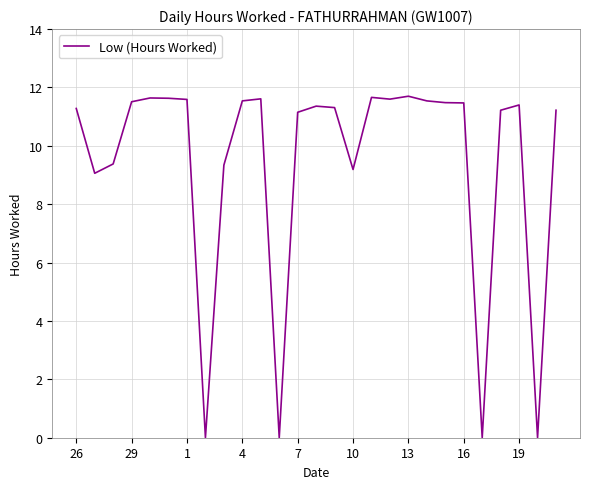

What is the greatest value displayed?

11.7